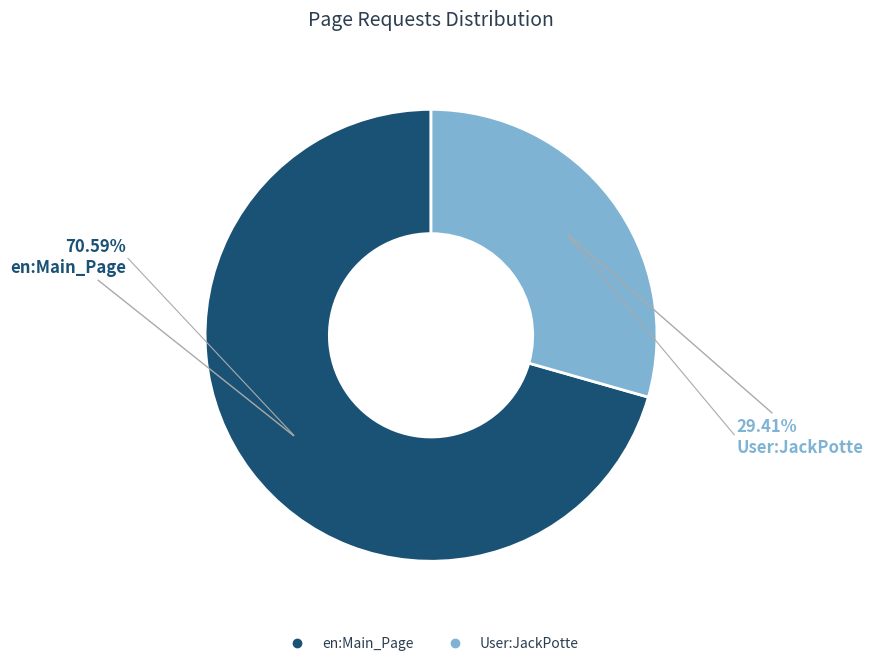

What is the largest slice in the pie chart?

en:Main_Page